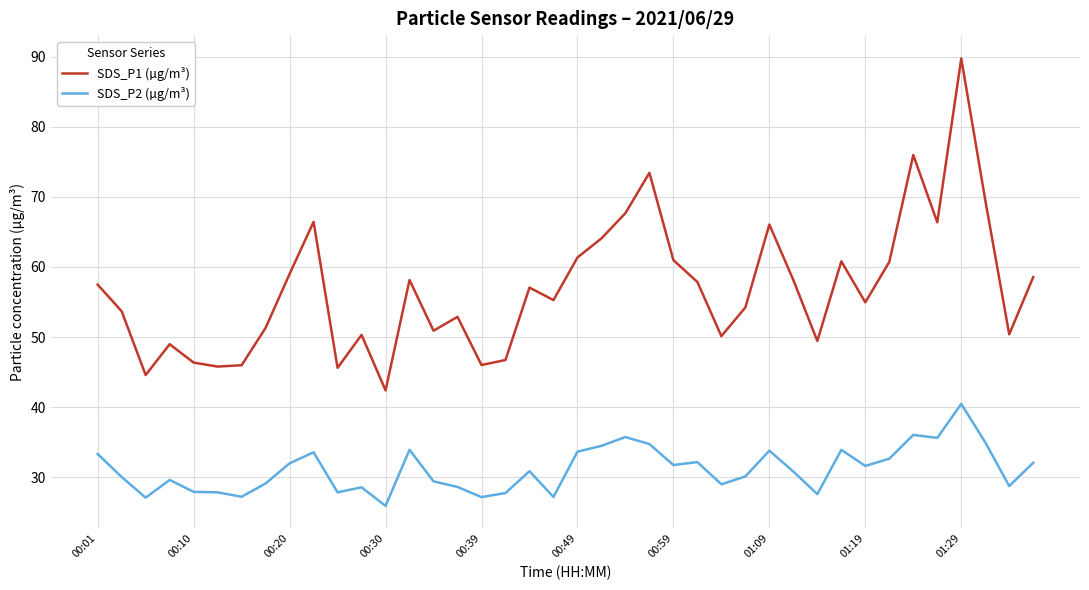

What is the maximum value shown in the chart?

89.8